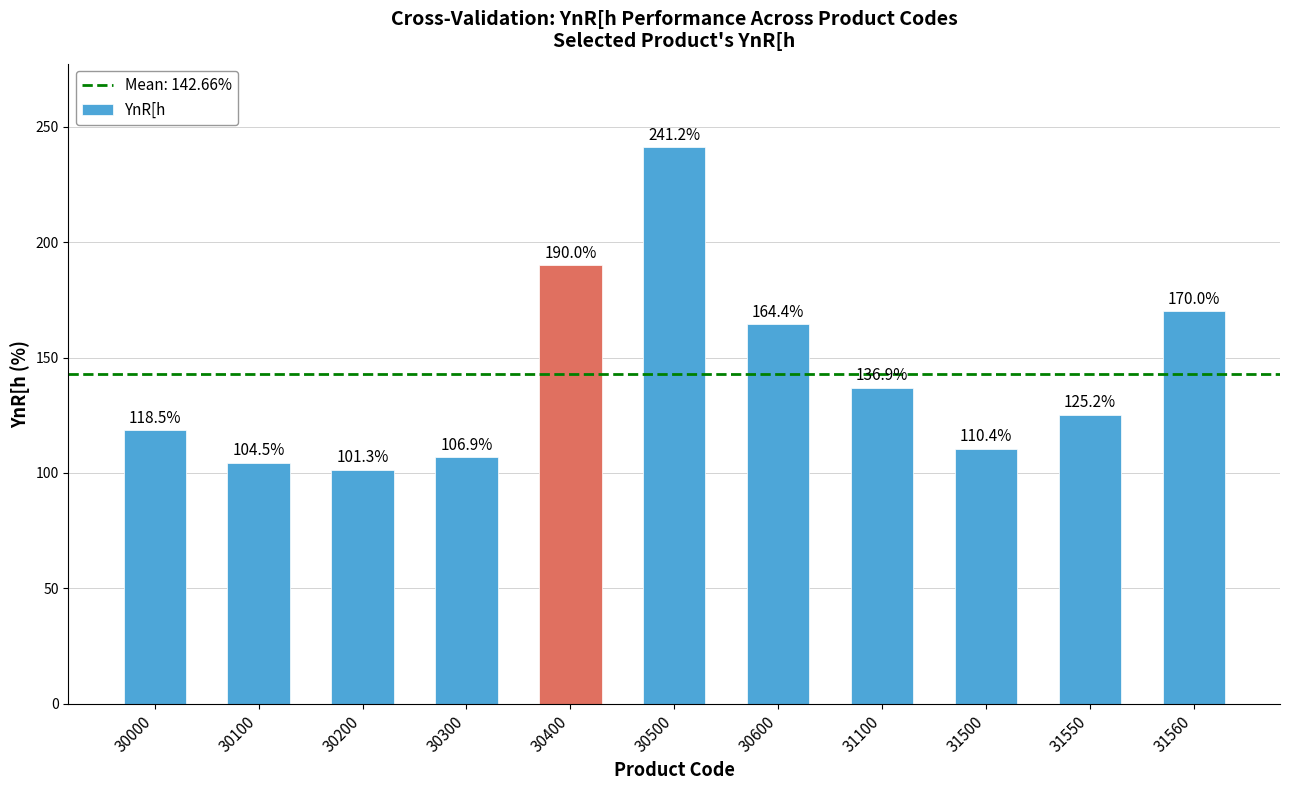

Reading left to right, list all the values displayed in this chart.

30000=118.5	30100=104.5	30200=101.3	30300=106.9	30400=190.0	30500=241.2	30600=164.4	31100=136.9	31500=110.4	31550=125.2	31560=170.0